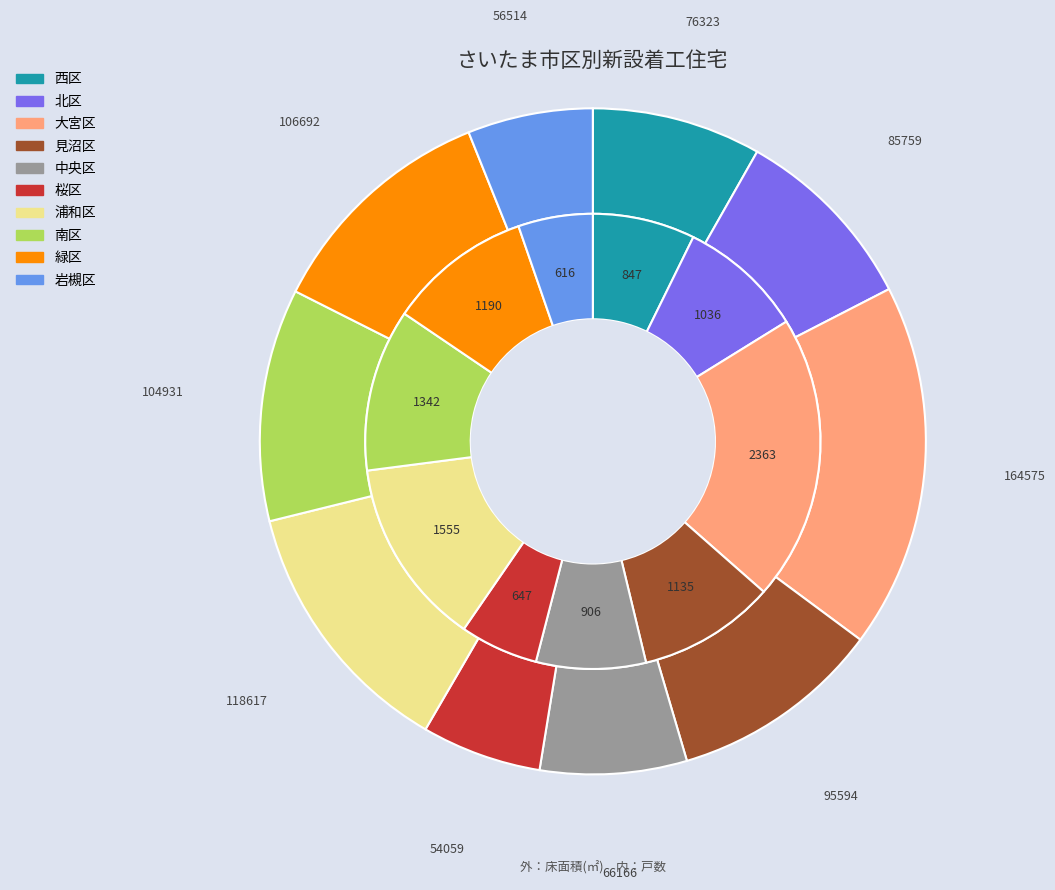

How many slices are in this pie chart?

10